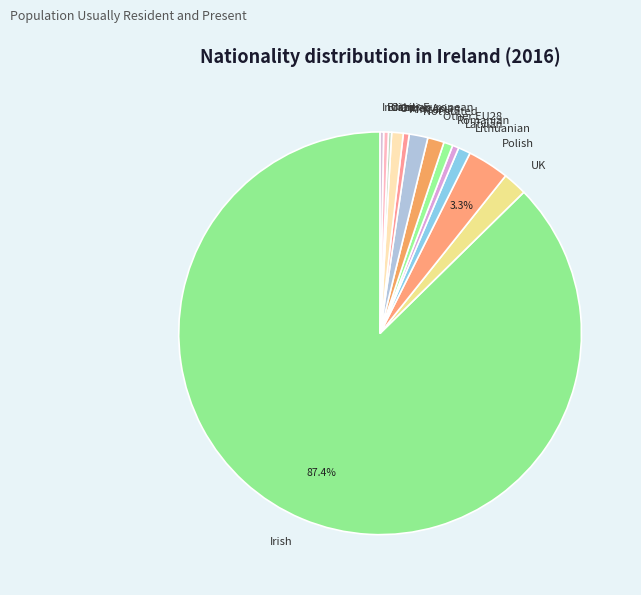

True or false: Polish accounts for 18% of the total.

False